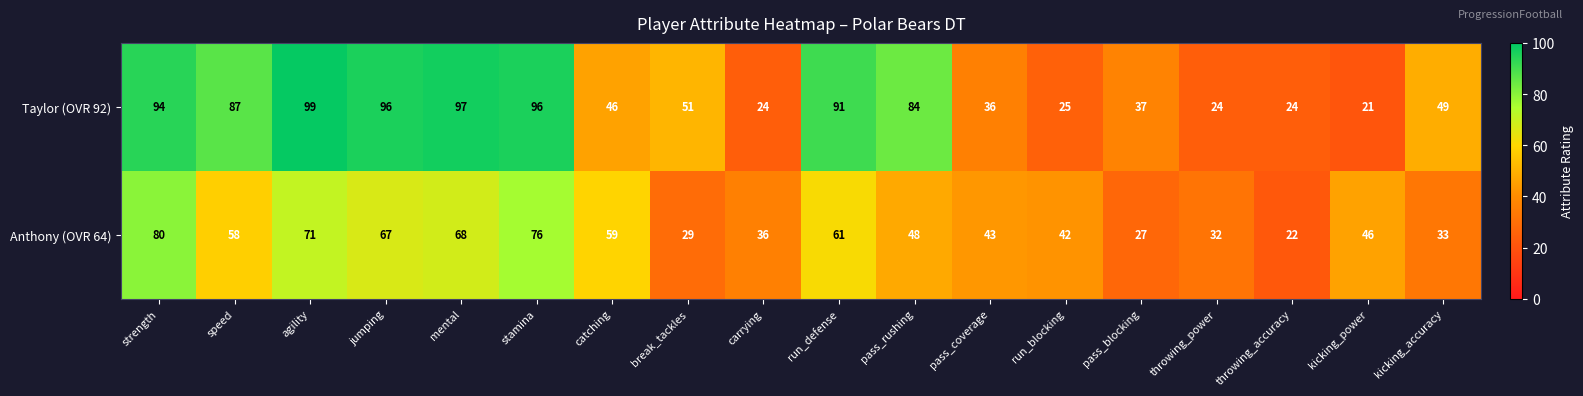

At which category is the sum across all series the highest?

strength